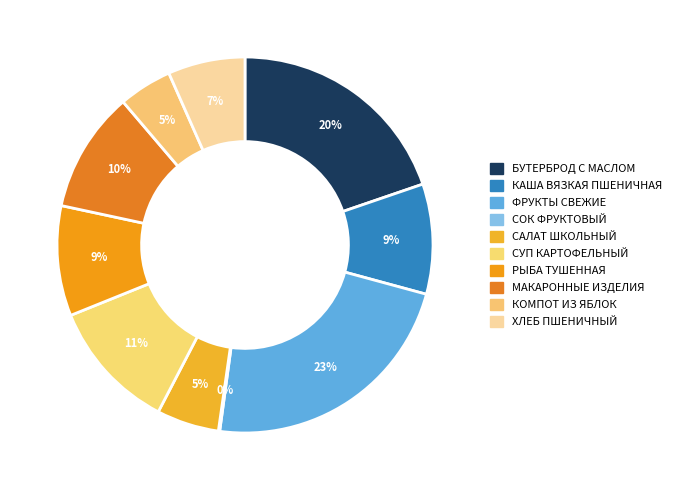

True or false: ФРУКТЫ СВЕЖИЕ accounts for 11% of the total.

False